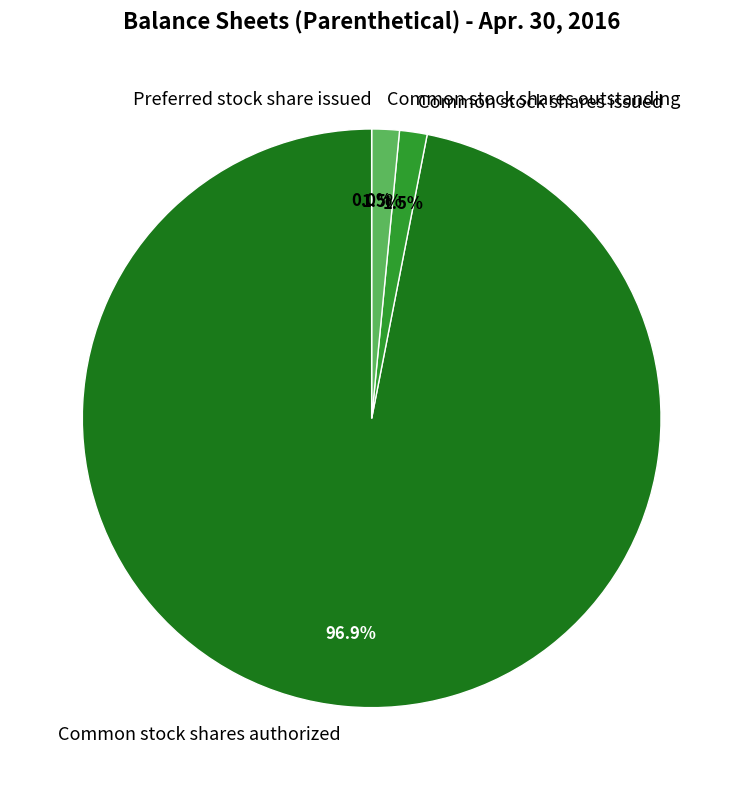

What is the largest slice in the pie chart?

Common stock shares authorized